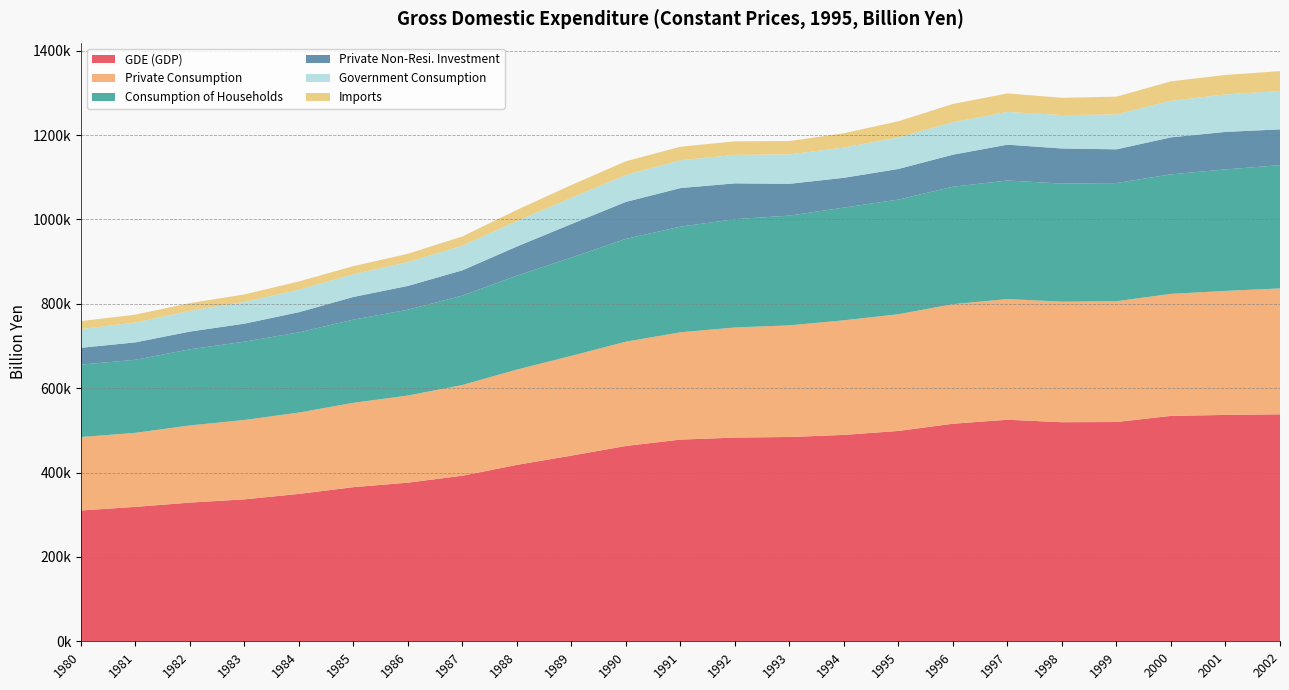

Reading left to right, transcribe all the data shown in this chart.

GDE (GDP): 1980=310075.3	1981=318662.0	1982=328792.7	1983=336489.8	1984=349431.5	1985=365381.1	1986=376060.1	1987=392545.4	1988=418254.7	1989=440200.9	1990=463058.7	1991=478151.7	1992=482920.7	1993=484363.9	1994=489277.2	1995=498696.7	1996=515785.6	1997=525243.1	1998=519323.1	1999=519834.7	2000=534410.5	2001=536611.7	2002=538120.6
Private Consumption: 1980=174118.5	1981=175542.1	1982=182918.6	1983=188183.5	1984=192824.7	1985=200049.1	1986=206518.4	1987=215088.3	1988=225946.5	1989=236540.1	1990=247285.2	1991=254380.1	1992=261016.2	1993=264608.6	1994=271709.4	1995=276693.4	1996=283440.8	1997=286128.8	1998=285817.8	1999=286373.4	2000=289217.9	2001=294071.6	2002=298418.3
Consumption of Households: 1980=171792.5	1981=173139.0	1982=180502.8	1983=185575.4	1984=190056.3	1985=197146.4	1986=203398.6	1987=211864.3	1988=222572.6	1989=232996.3	1990=243618.3	1991=250489.2	1992=256774.6	1993=260174.8	1994=267143.3	1995=271827.9	1996=278383.7	1997=281022.2	1998=279952.6	1999=280092.2	2000=283319.3	2001=288005.2	2002=292166.8
Private Non-Resi. Investment: 1980=39731.2	1981=41361.4	1982=42029.9	1983=42780.5	1984=47861.3	1985=53768.6	1986=56527.7	1987=60016.2	1988=69176.9	1989=79506.1	1990=87775.8	1991=91397.3	1992=84903.6	1993=75403.0	1994=70666.4	1995=72568.0	1996=75997.7	1997=84926.3	1998=83199.9	1999=80011.6	2000=87736.4	2001=88872.9	2002=84940.6
Government Consumption: 1980=44527.5	1981=46885.1	1982=49146.3	1983=51461.0	1984=53246.9	1985=53901.2	1986=56387.1	1987=58338.4	1988=60468.3	1989=62073.1	1990=63694.4	1991=65861.2	1992=67604.3	1993=69792.4	1994=71675.4	1995=74684.0	1996=76870.0	1997=77609.5	1998=79250.6	1999=82699.3	2000=86615.0	2001=88823.7	2002=90872.5
Imports: 1980=18738.5	1981=18812.9	1982=18351.7	1983=17788.7	1984=19655.1	1985=19159.6	1986=19764.7	1987=22001.1	1988=26283.1	1989=30421.9	1990=32548.1	1991=32193.5	1992=31981.0	1993=31526.9	1994=33971.4	1995=38317.8	1996=43375.8	1997=43907.0	1998=40907.4	1999=42139.4	2000=46131.9	2001=46156.5	2002=47144.3